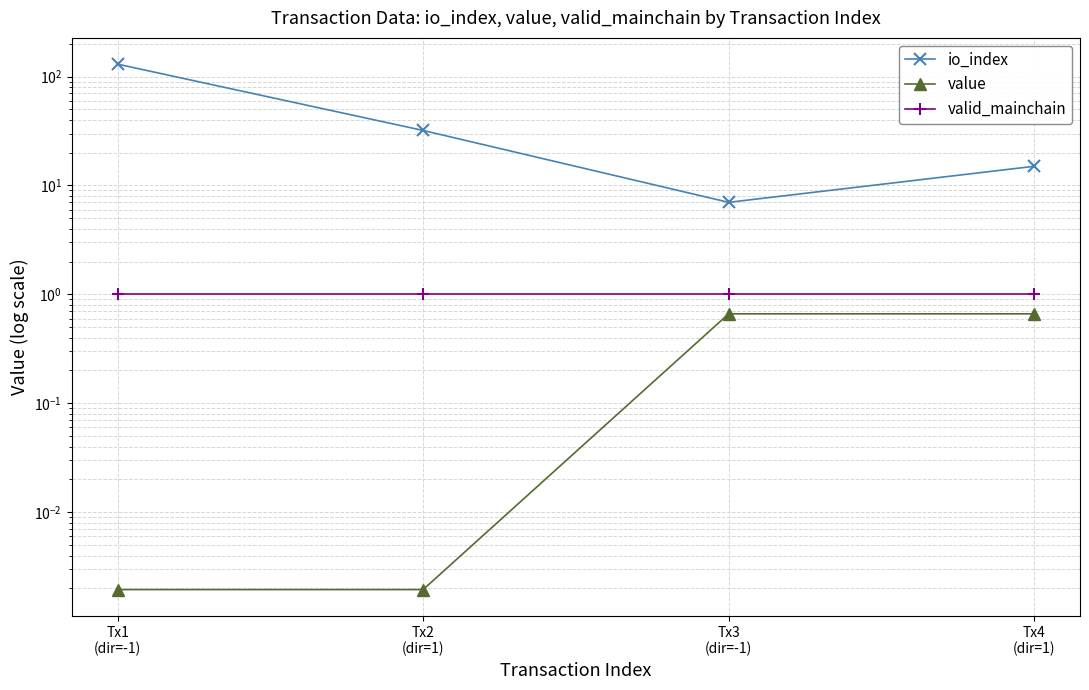

What is the maximum value for value?

0.7